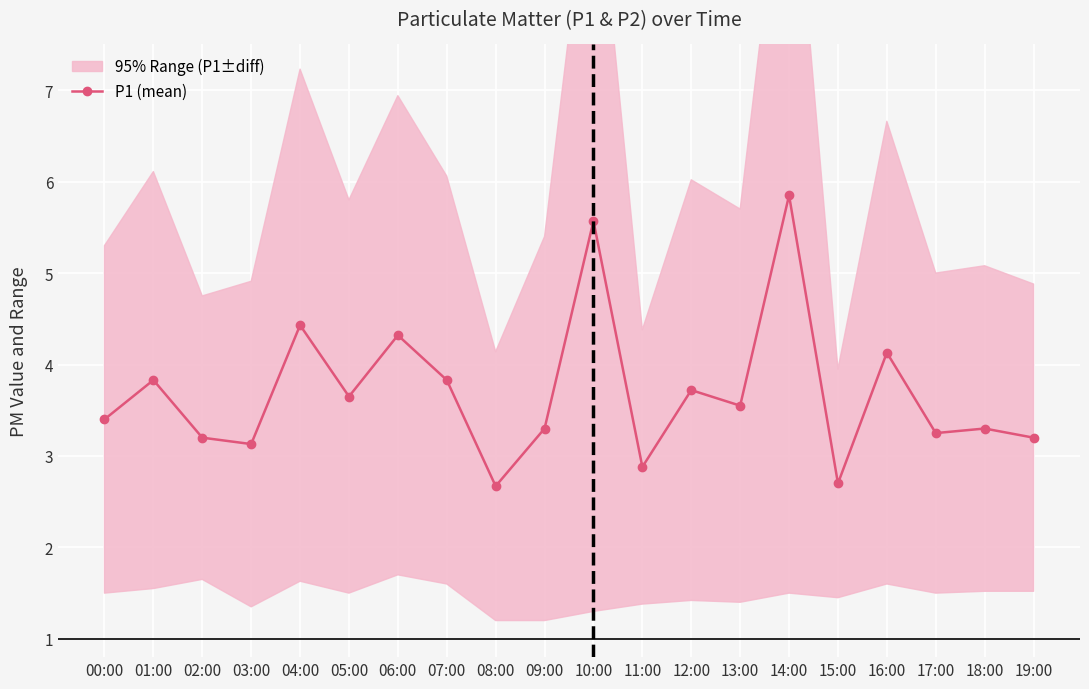

Count the number of categories in the chart.

20